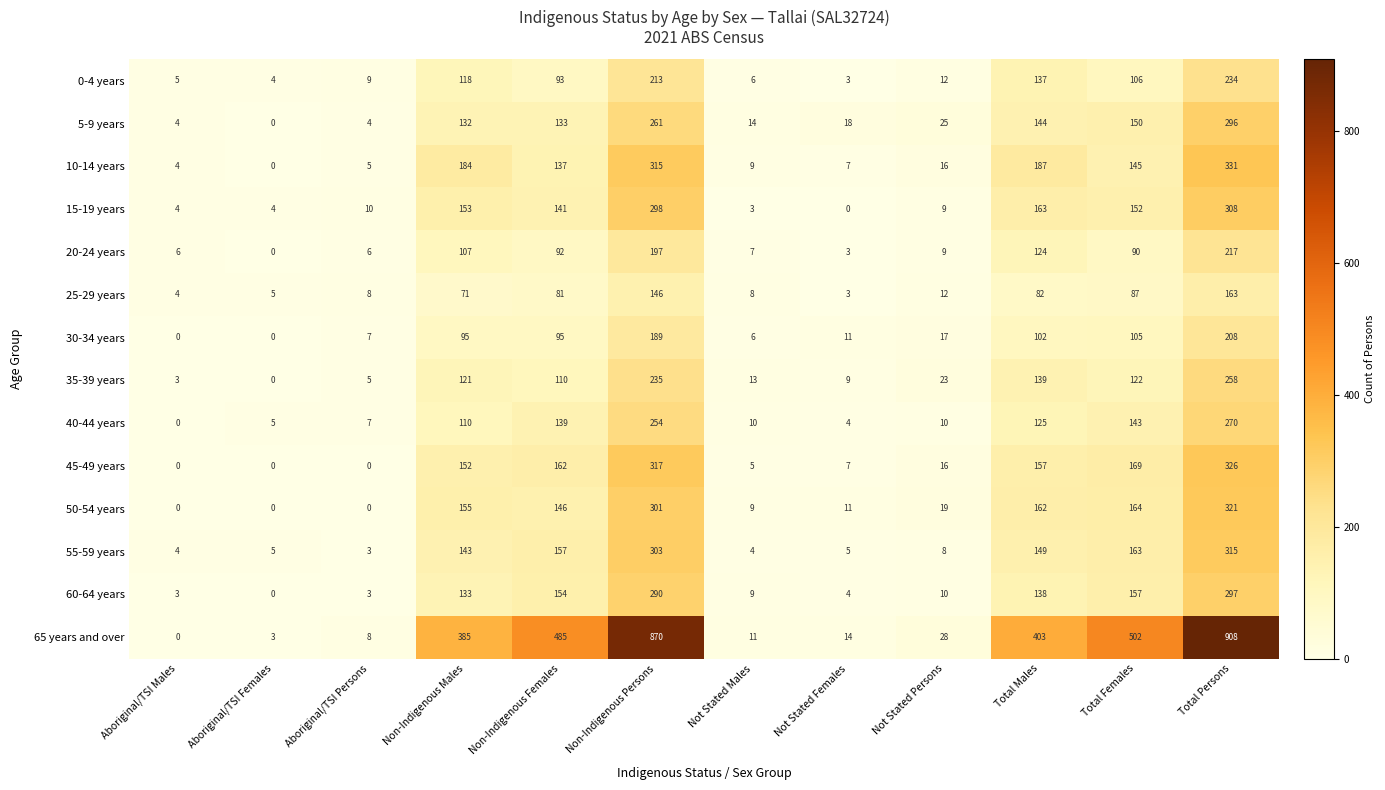

True or false: 10-14 years has a value of 0 at Aboriginal/TSI Females.

True